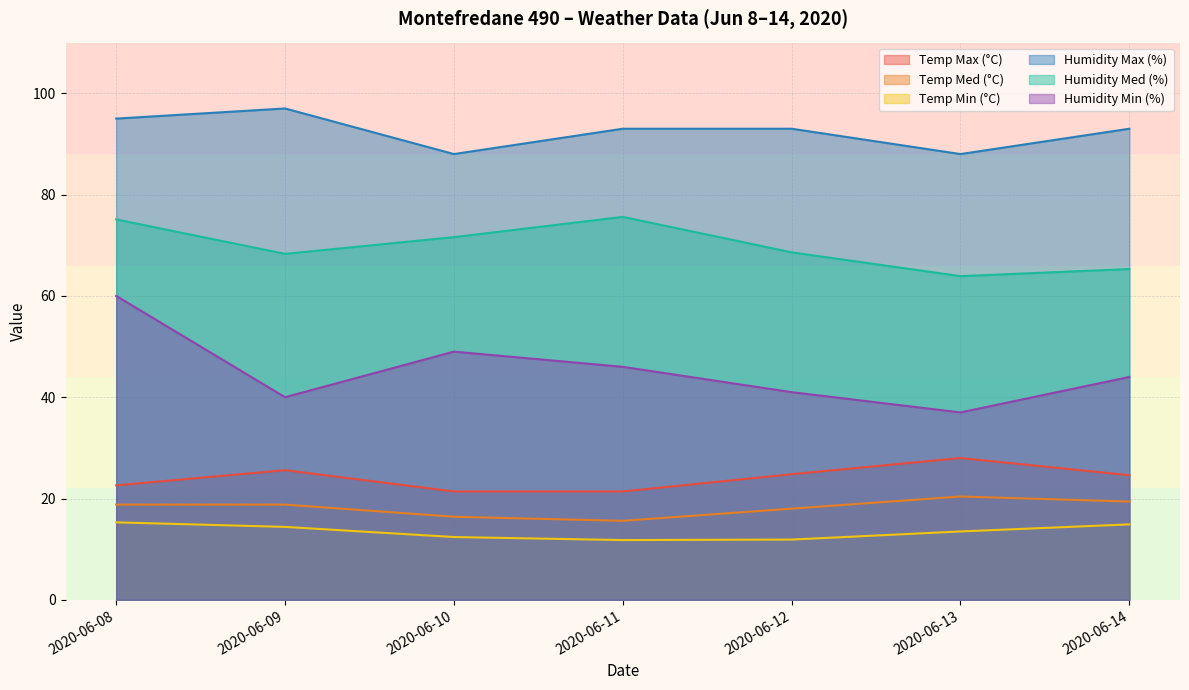

Where is the first local minimum for Humidity Min (%)?

2020-06-09